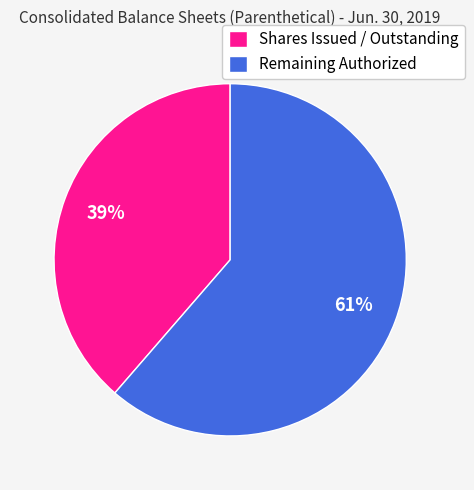

The Shares Issued / Outstanding slice represents 49% of the pie. True or false?

False